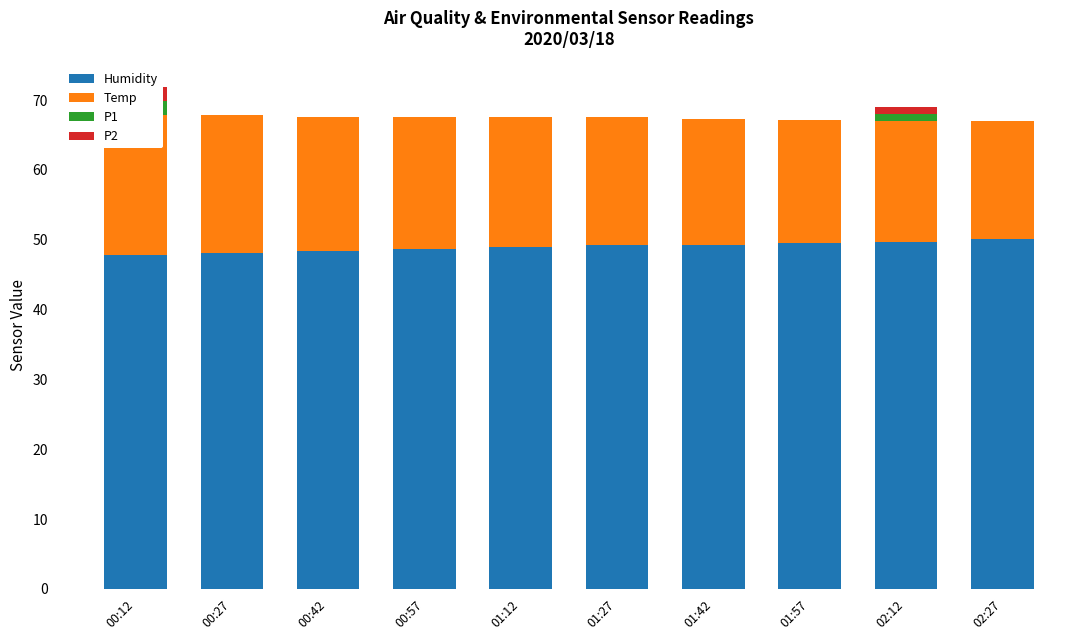

Reading left to right, transcribe all the data shown in this chart.

Humidity: 47.9	48.2	48.4	48.7	48.9	49.2	49.3	49.5	49.7	50.0
Temp: 20.1	19.6	19.3	18.9	18.6	18.4	18.0	17.6	17.2	16.9
P1: 2.0	0.0	0.0	0.0	0.0	0.0	0.0	0.0	1.0	0.0
P2: 2.0	0.0	0.0	0.0	0.0	0.0	0.0	0.0	1.0	0.0